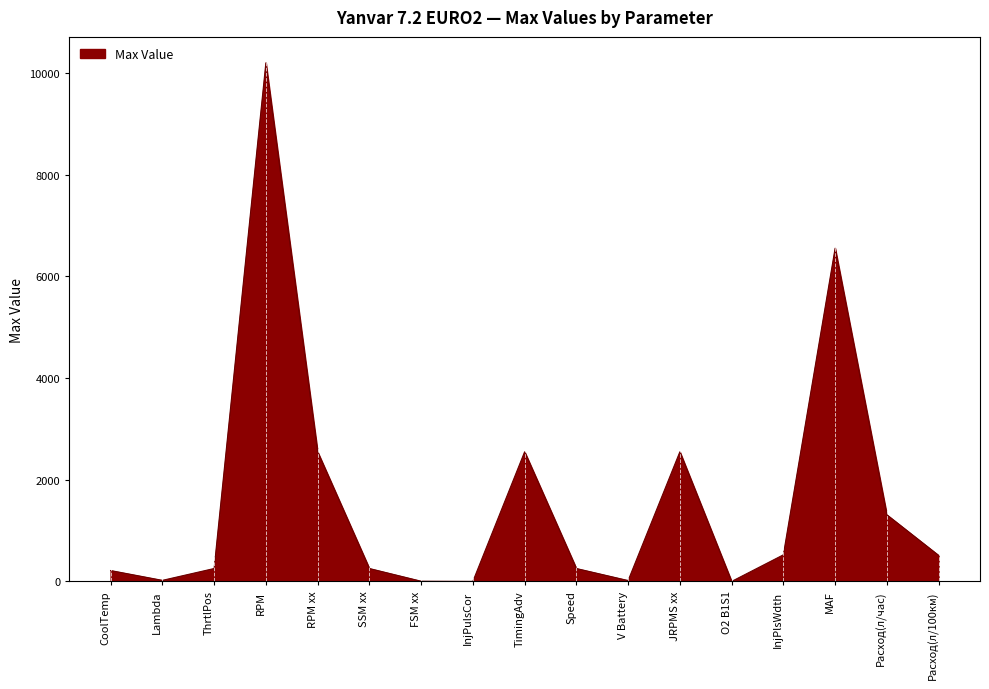

The chart shows a value of 4188.8 at RPM xx. True or false?

False